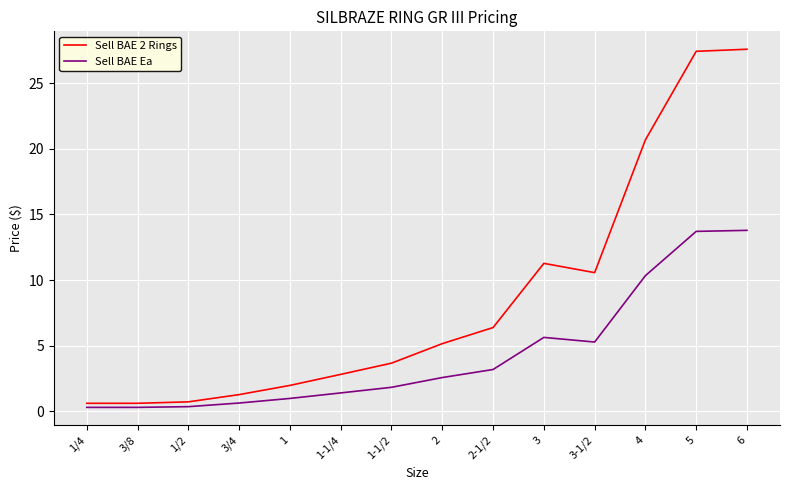

What is the highest value of the Sell BAE 2 Rings series?

27.6